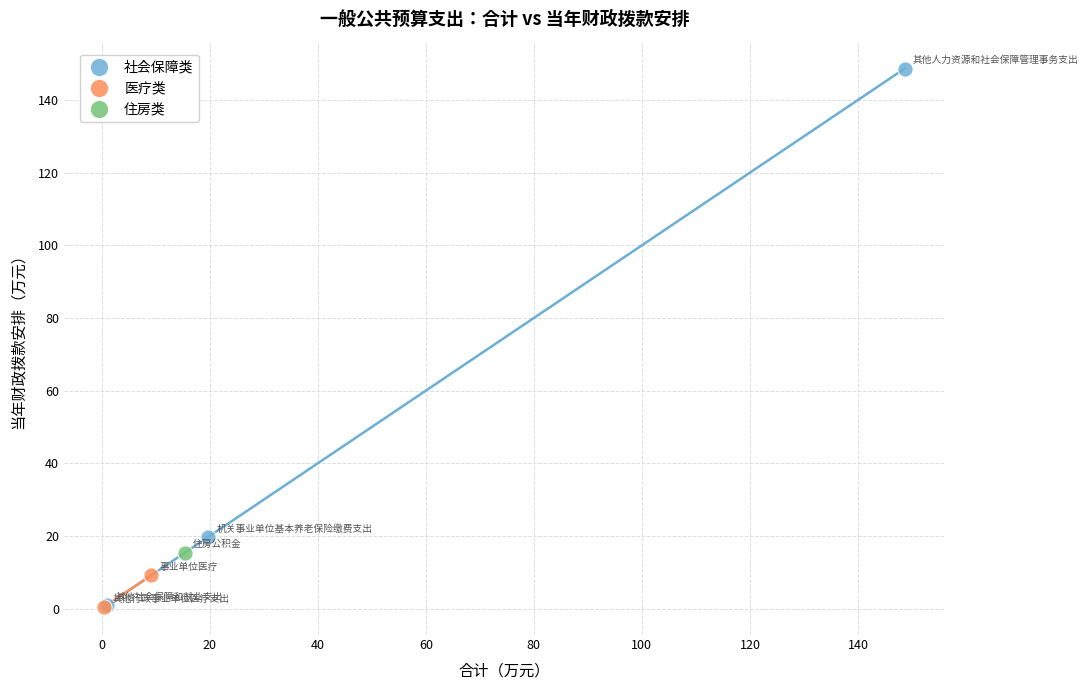

What are all the series names shown in the legend?

社会保障类, 医疗类, 住房类